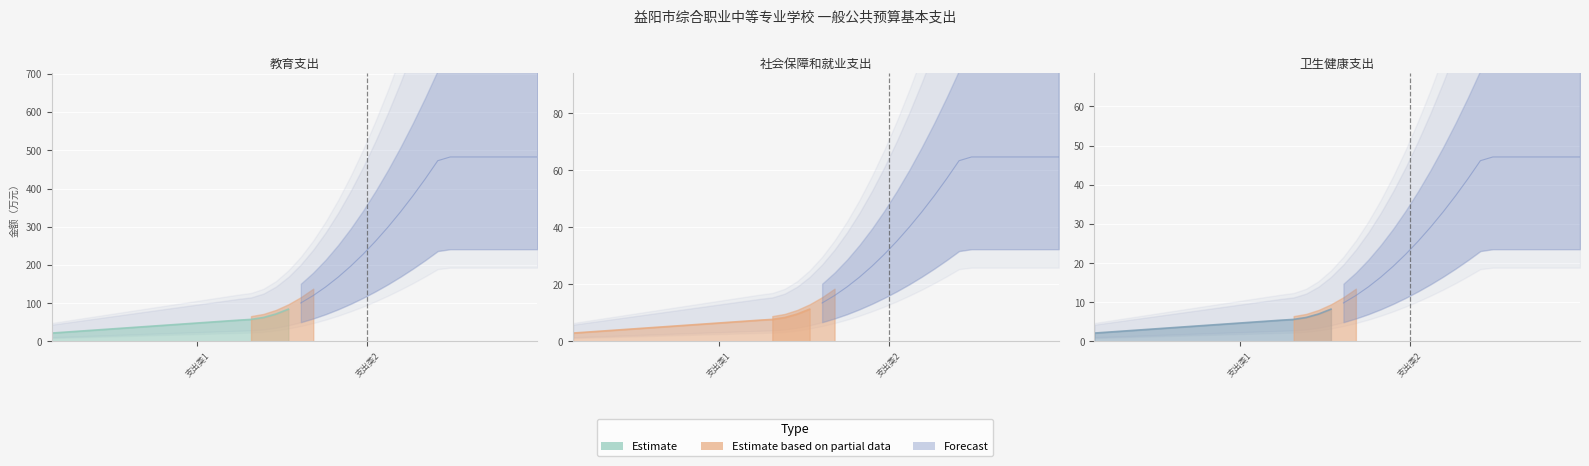

The value of 社会保障和就业支出 at 教育支出 is -30.2. True or false?

False